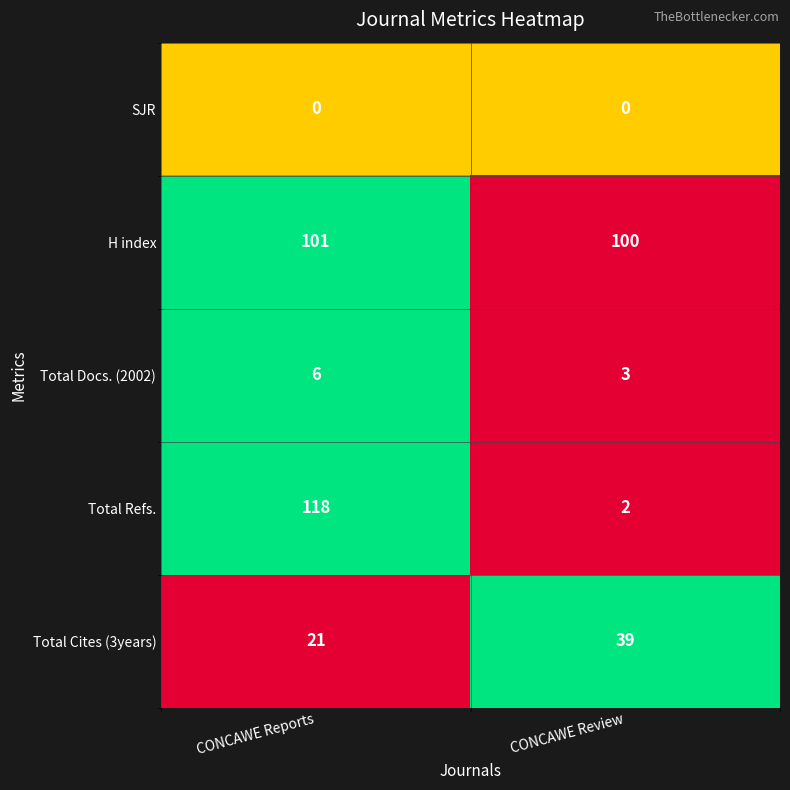

Which series has the widest spread of values?

Total Refs.